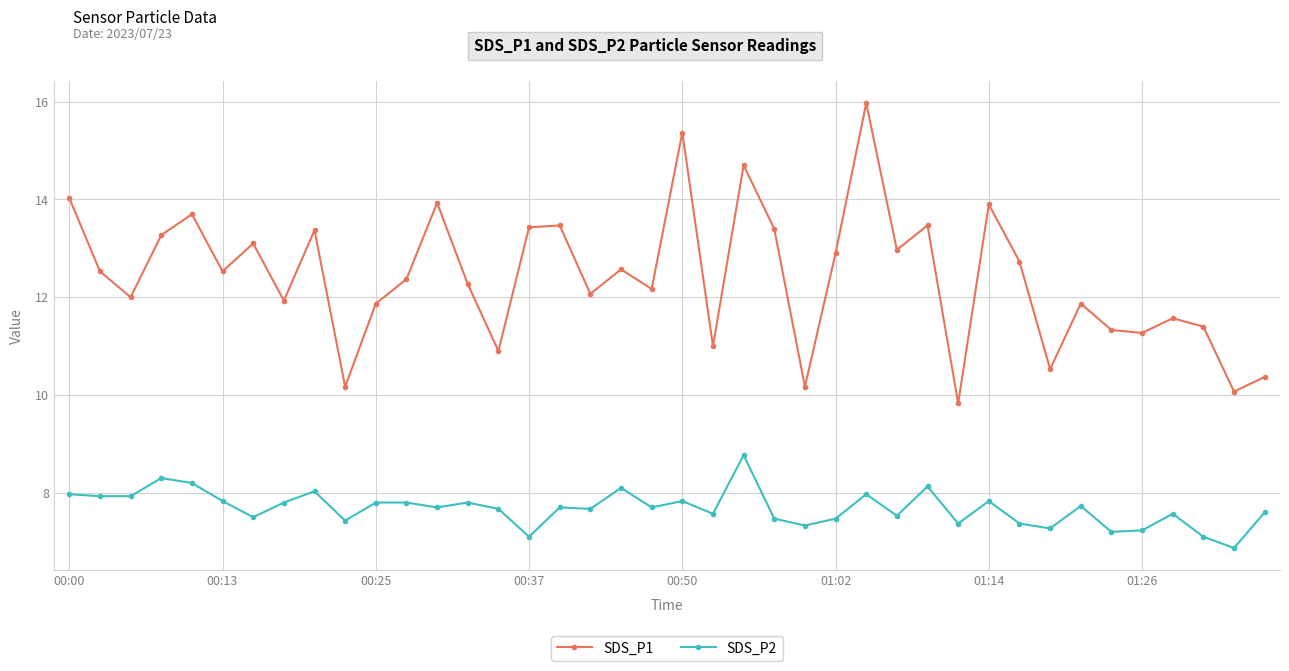

What is the highest value of the SDS_P2 series?

8.8